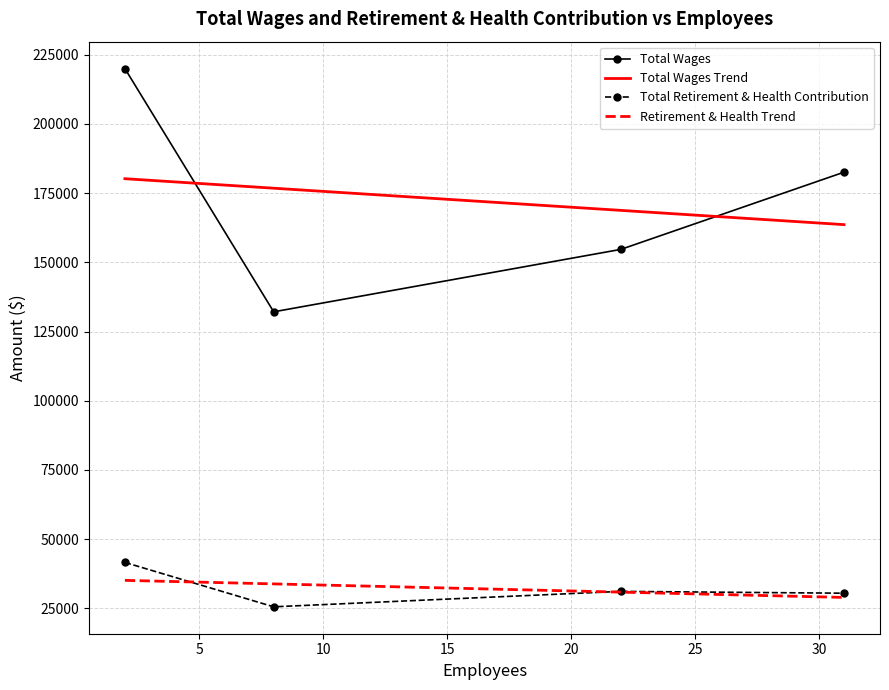

Which series has the widest spread of values?

Total Wages